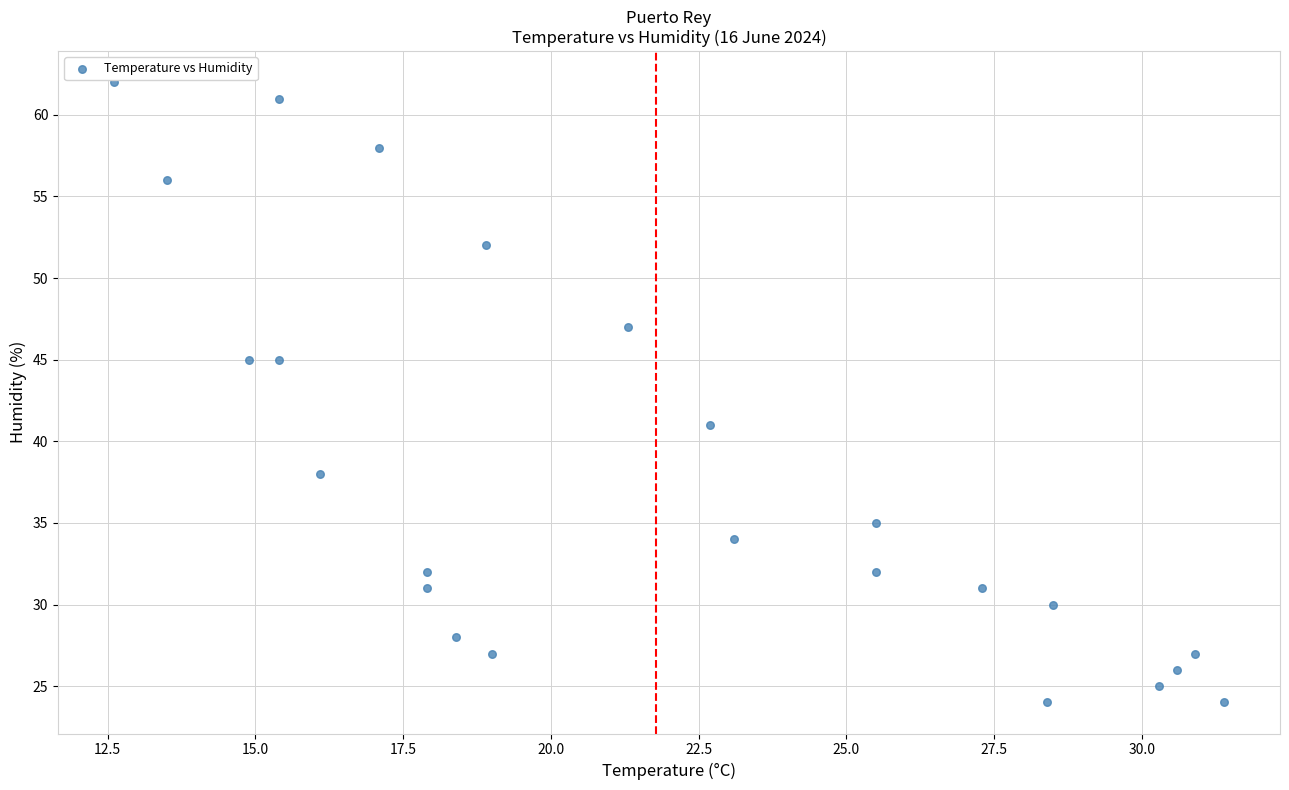

Count the number of points in this scatter plot.

24